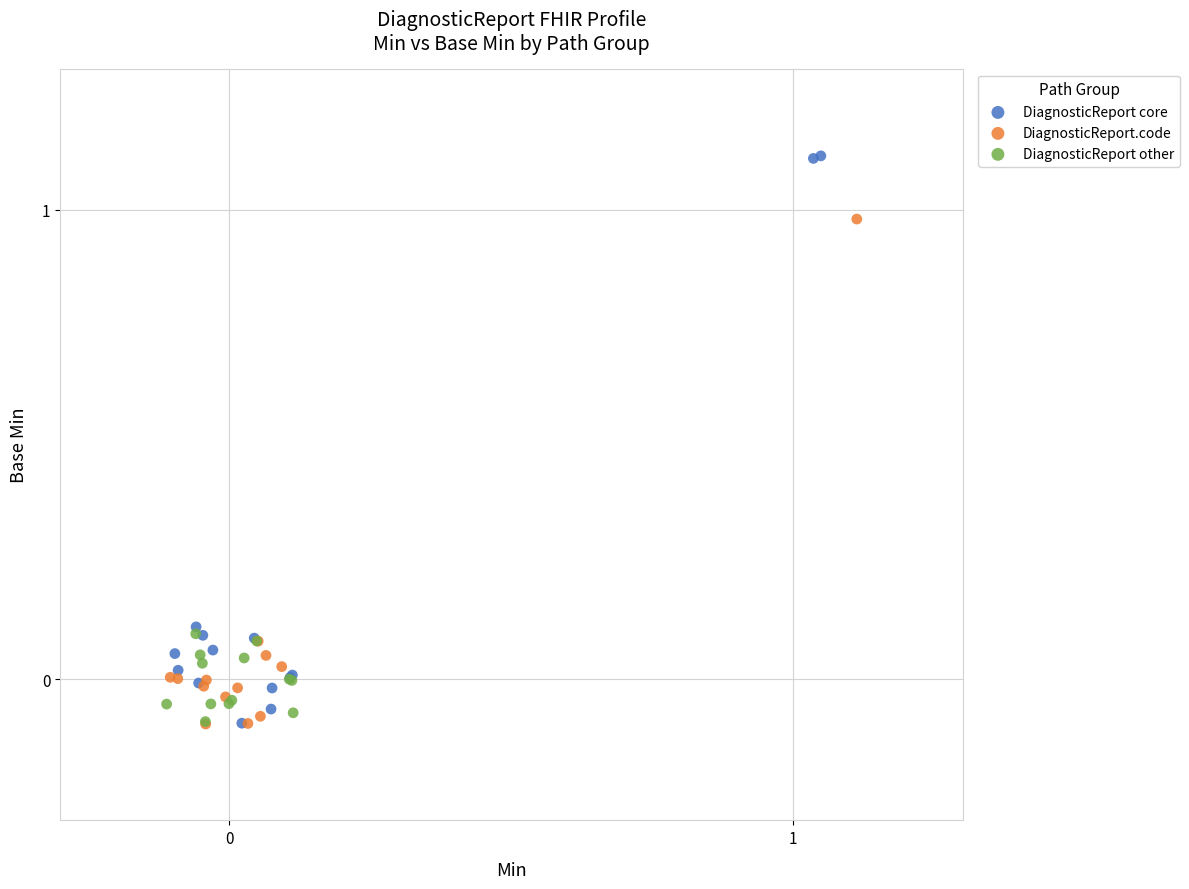

Which series contains the highest Y value?

DiagnosticReport core